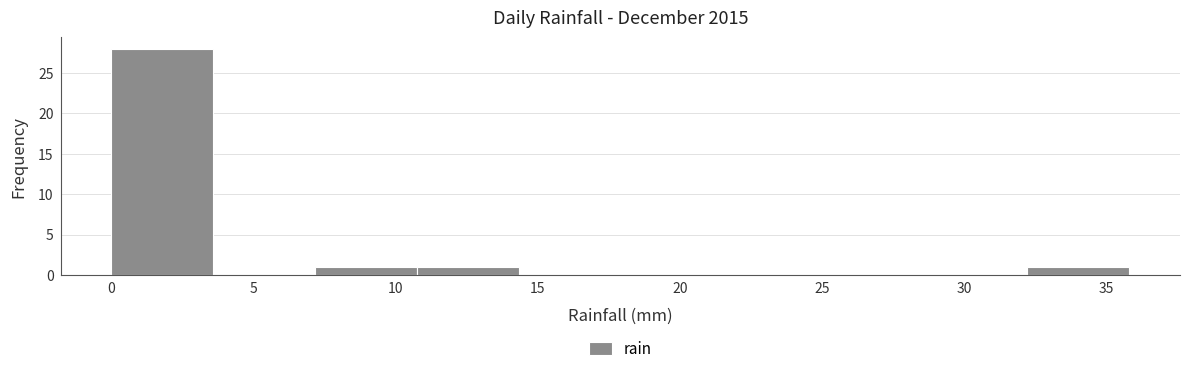

Over which range of the x-axis is the bar tallest?

0.0 to 3.5